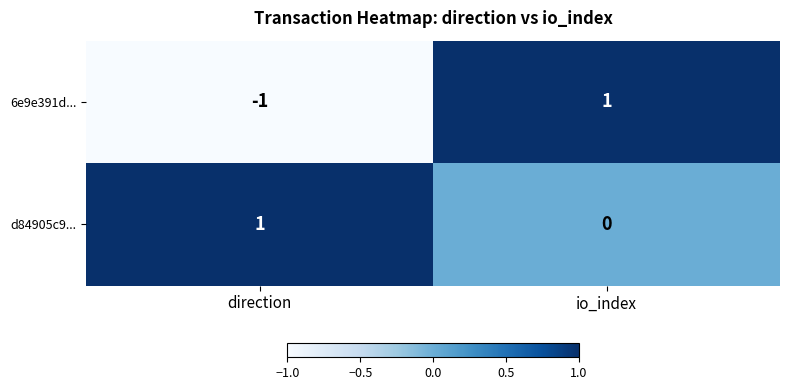

Between direction and io_index, which series saw the biggest shift?

6e9e391d...